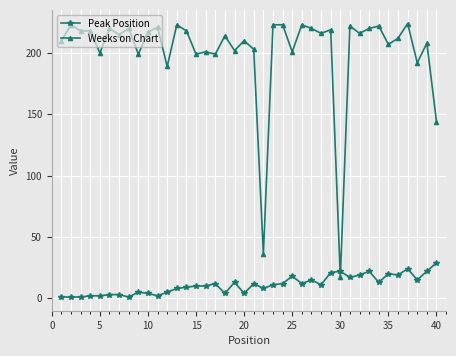

True or false: Peak Position and Weeks on Chart intersect in this chart.

True